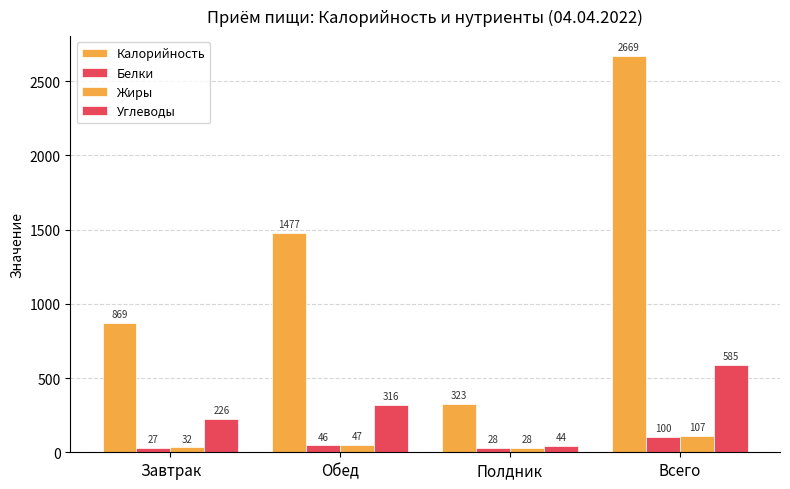

How many groups of bars are there?

4